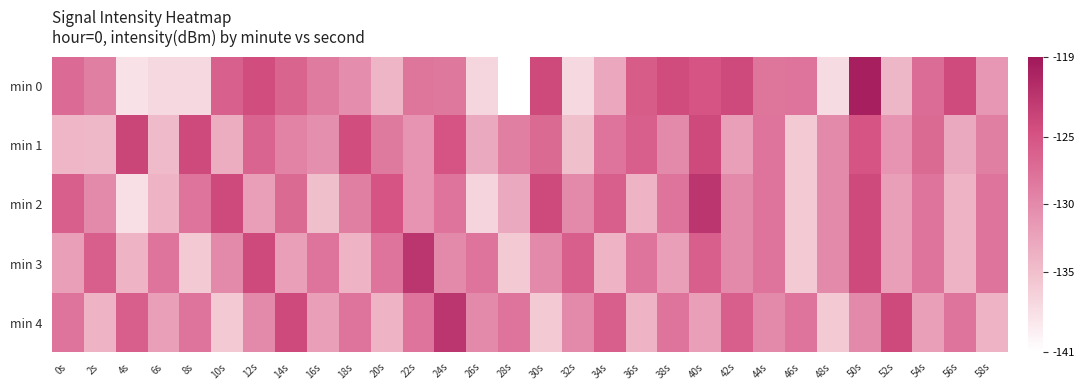

Reading left to right, extract all data points from this chart.

min 0: 0s=-127.1	2s=-129.1	4s=-138.2	6s=-137.4	8s=-137.3	10s=-126.1	12s=-124.3	14s=-126.5	16s=-128.7	18s=-130.3	20s=-134.1	22s=-128.1	24s=-128.3	26s=-137.2	28s=-141.0	30s=-123.9	32s=-137.4	34s=-132.8	36s=-125.7	38s=-124.2	40s=-125.0	42s=-124.0	44s=-128.1	46s=-128.0	48s=-137.7	50s=-119.8	52s=-134.3	54s=-127.2	56s=-124.1	58s=-131.2
min 1: 0s=-134.2	2s=-134.5	4s=-123.5	6s=-134.6	8s=-124.0	10s=-133.3	12s=-126.5	14s=-129.3	16s=-130.5	18s=-124.3	20s=-128.5	22s=-131.0	24s=-125.0	26s=-133.0	28s=-129.0	30s=-127.0	32s=-135.0	34s=-128.0	36s=-126.0	38s=-130.0	40s=-124.0	42s=-132.0	44s=-128.0	46s=-136.0	48s=-130.0	50s=-125.0	52s=-131.0	54s=-127.0	56s=-133.0	58s=-129.0
min 2: 0s=-126.0	2s=-130.0	4s=-138.0	6s=-134.0	8s=-128.0	10s=-124.0	12s=-132.0	14s=-127.0	16s=-135.0	18s=-129.0	20s=-125.0	22s=-131.0	24s=-128.0	26s=-137.0	28s=-133.0	30s=-124.0	32s=-130.0	34s=-126.0	36s=-134.0	38s=-128.0	40s=-122.0	42s=-130.0	44s=-128.0	46s=-136.0	48s=-130.0	50s=-124.0	52s=-132.0	54s=-128.0	56s=-134.0	58s=-128.0
min 3: 0s=-132.0	2s=-126.0	4s=-134.0	6s=-128.0	8s=-136.0	10s=-130.0	12s=-124.0	14s=-132.0	16s=-128.0	18s=-134.0	20s=-128.0	22s=-122.0	24s=-130.0	26s=-128.0	28s=-136.0	30s=-130.0	32s=-126.0	34s=-134.0	36s=-128.0	38s=-132.0	40s=-126.0	42s=-130.0	44s=-128.0	46s=-136.0	48s=-130.0	50s=-124.0	52s=-132.0	54s=-128.0	56s=-134.0	58s=-128.0
min 4: 0s=-128.0	2s=-134.0	4s=-126.0	6s=-132.0	8s=-128.0	10s=-136.0	12s=-130.0	14s=-124.0	16s=-132.0	18s=-128.0	20s=-134.0	22s=-128.0	24s=-122.0	26s=-130.0	28s=-128.0	30s=-136.0	32s=-130.0	34s=-126.0	36s=-134.0	38s=-128.0	40s=-132.0	42s=-126.0	44s=-130.0	46s=-128.0	48s=-136.0	50s=-130.0	52s=-124.0	54s=-132.0	56s=-128.0	58s=-134.0